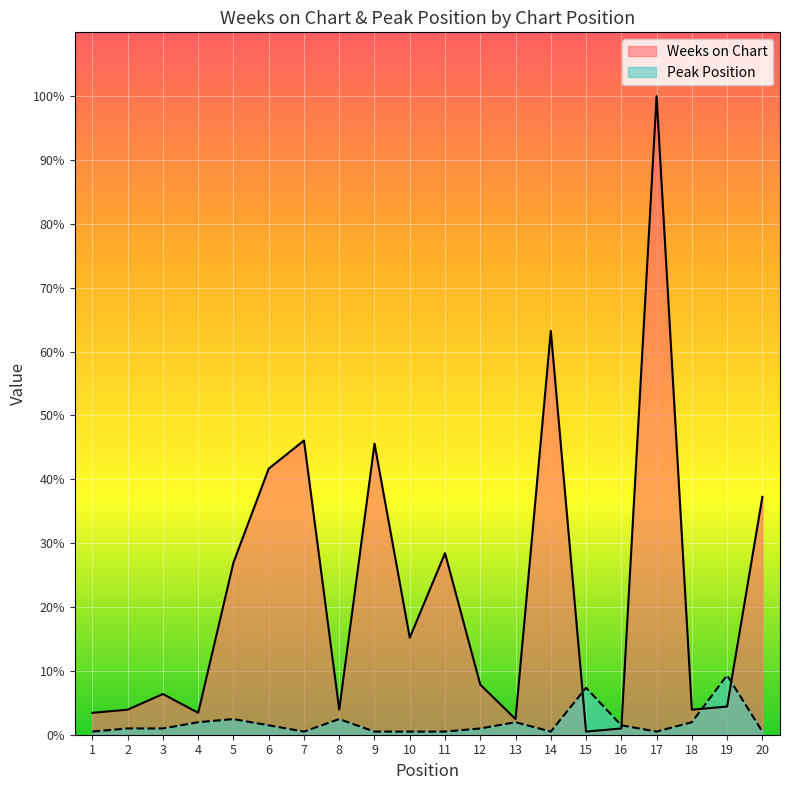

What is the value of the Peak Position point at the 17th from the left?

1